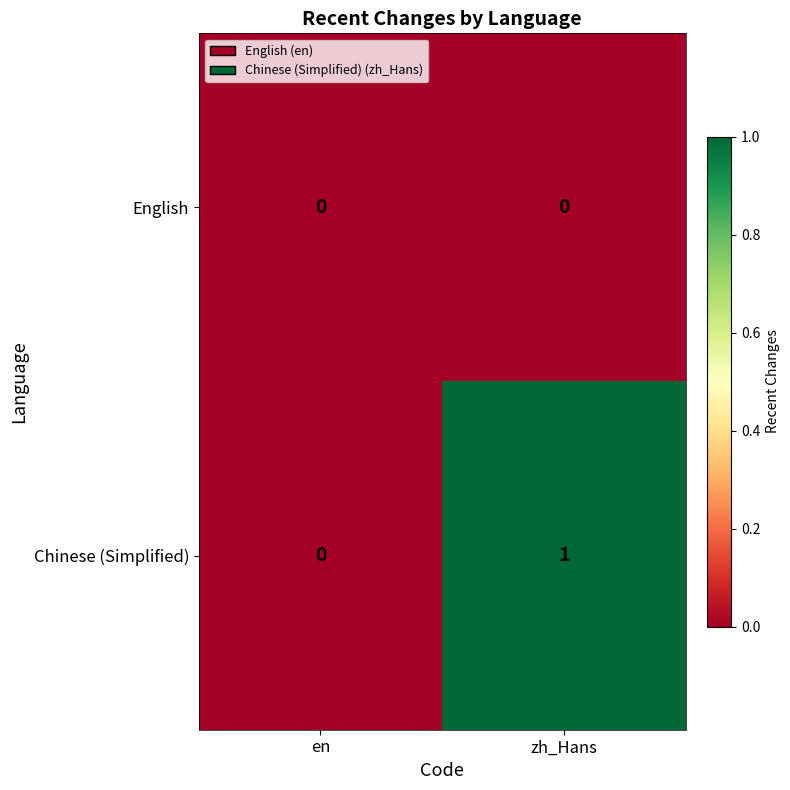

Is it true that Chinese (Simplified) equals 0 at en?

True